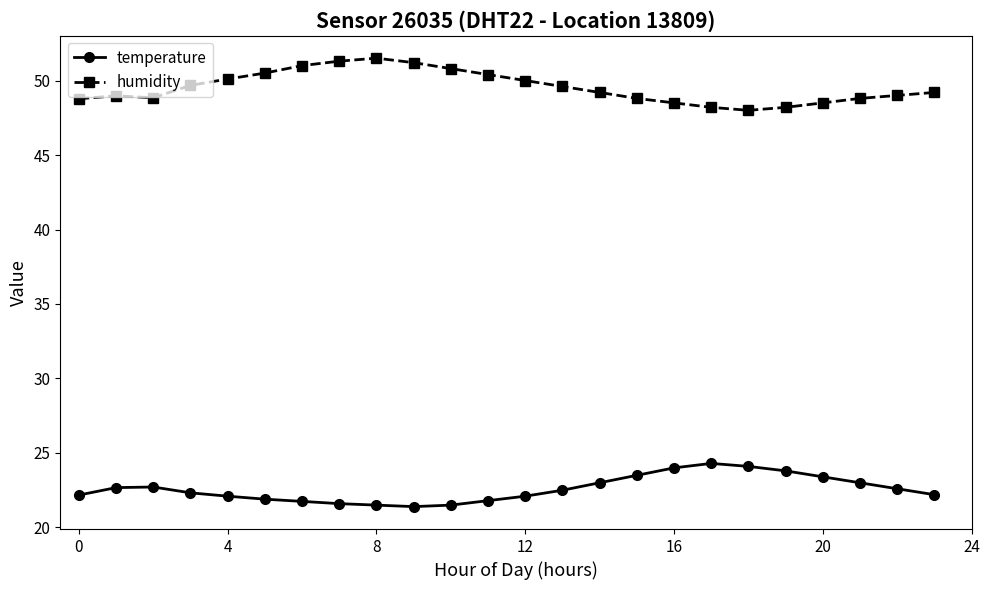

True or false: temperature and humidity intersect in this chart.

False